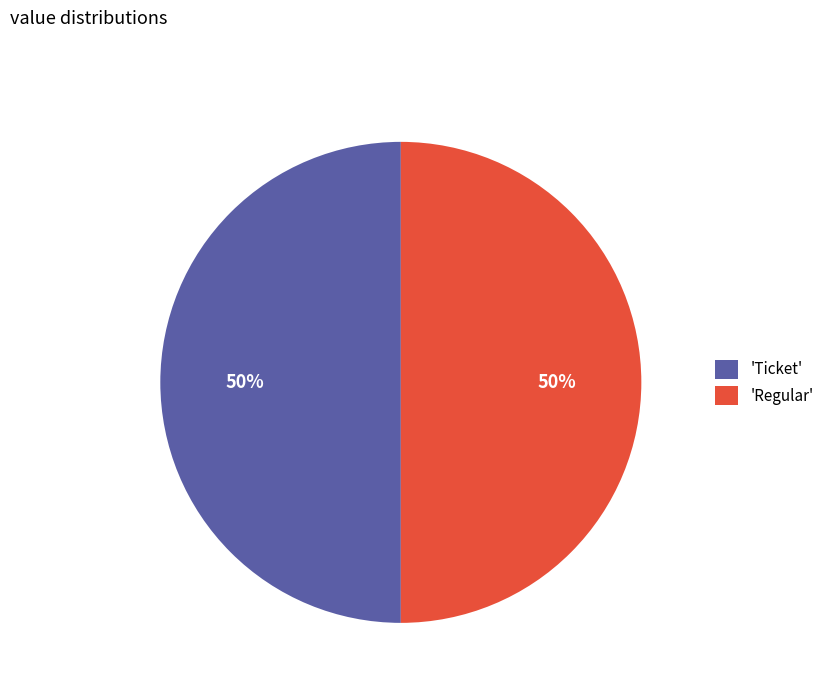

To the nearest percent, what percentage of the pie is 'Ticket'?

50%